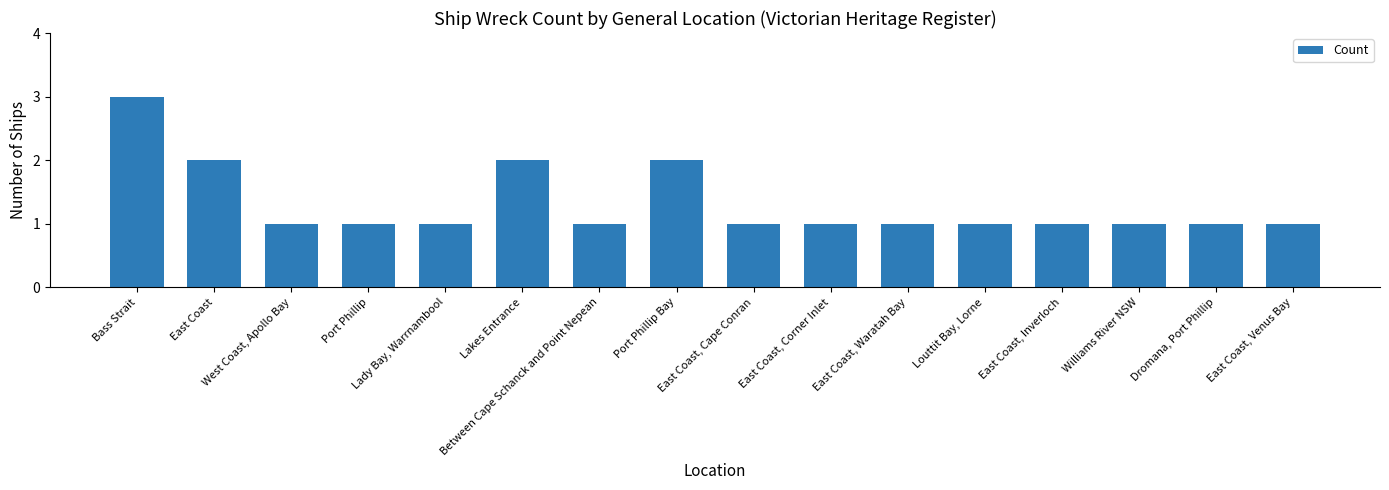

What is the value of the 14th bar from the left?

1